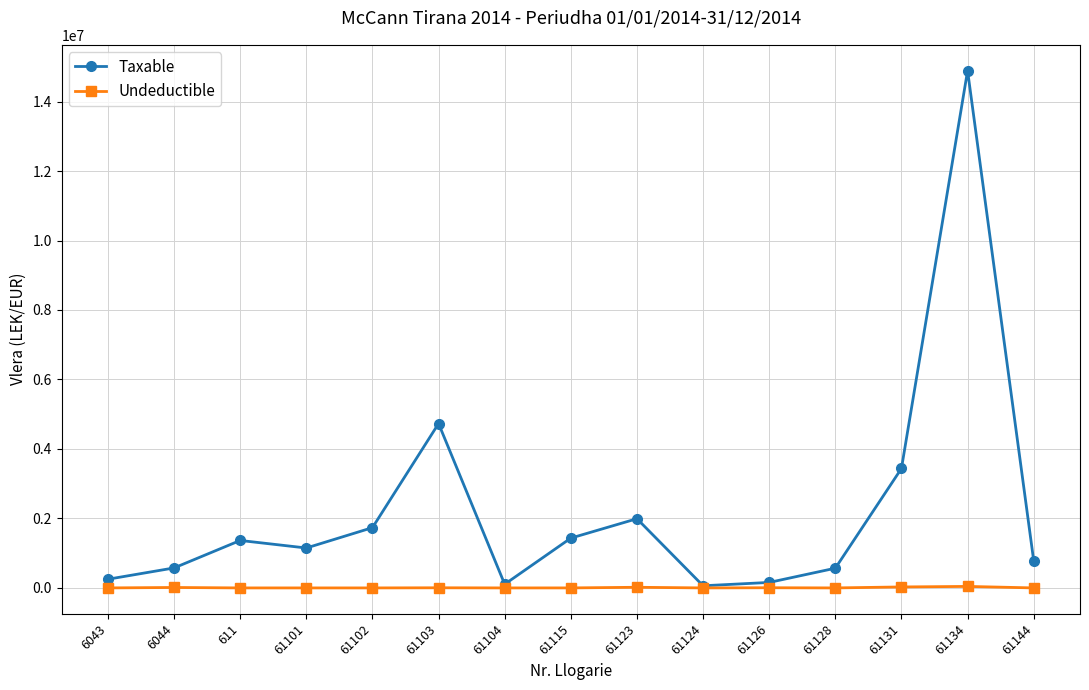

True or false: Taxable has more than 2 points higher than both neighbors.

True